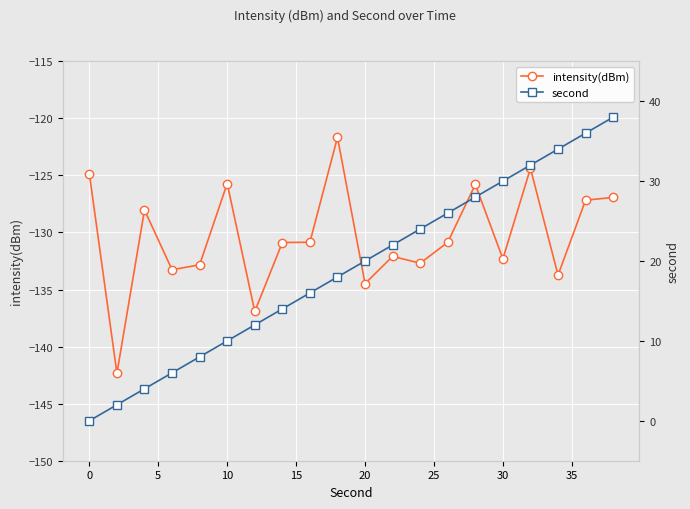

What is the sum of all intensity(dBm) values?

-2607.8